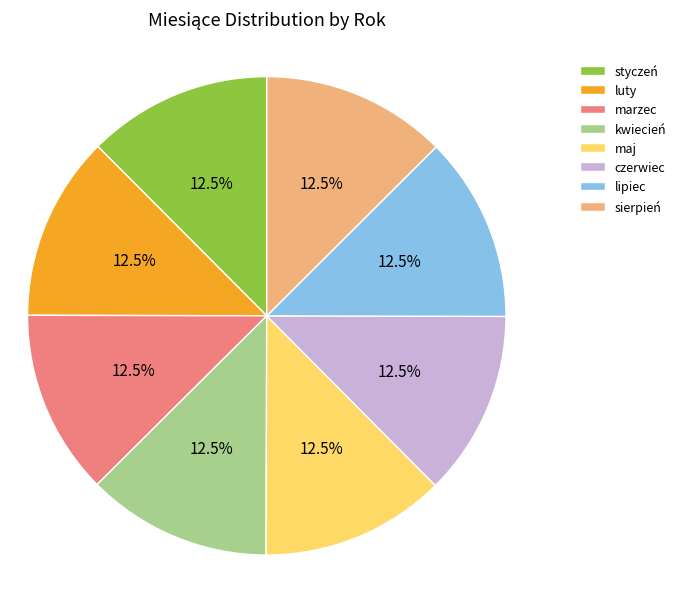

Does styczeń account for over 50% of the chart?

No